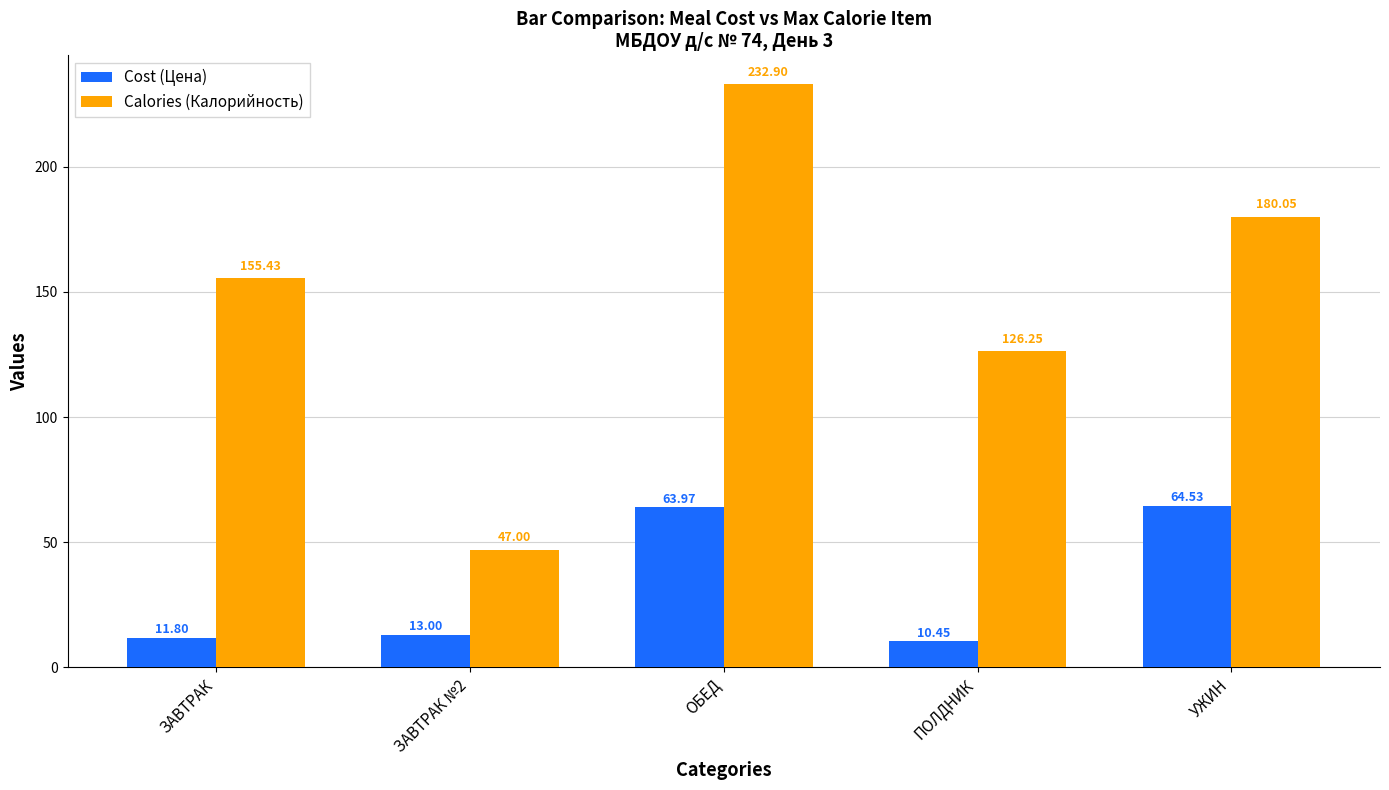

List the series in order of their overall mean, lowest first.

Cost (Цена), Calories (Калорийность)